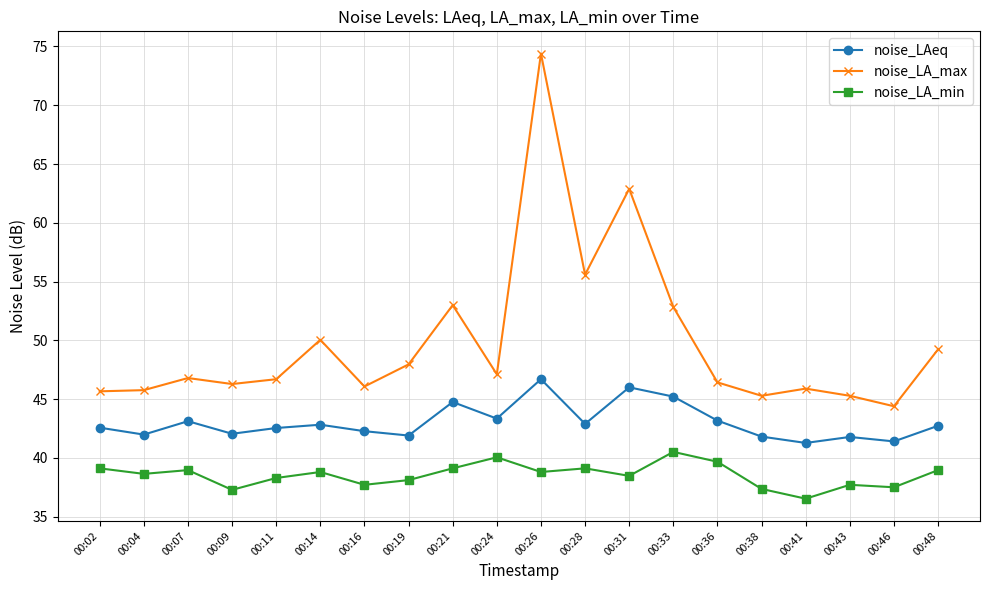

At which category does noise_LA_max reach its first local peak?

00:07